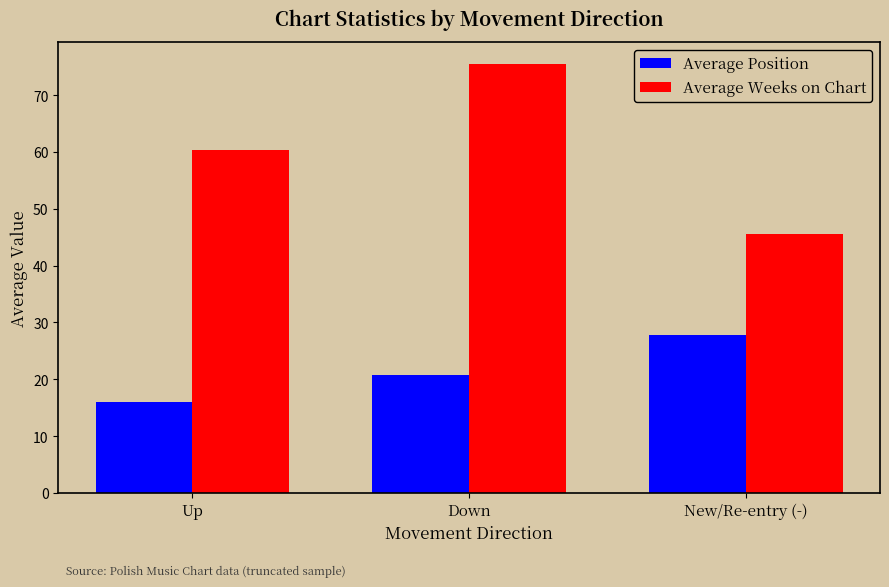

List the series in order of their overall mean, lowest first.

Average Position, Average Weeks on Chart